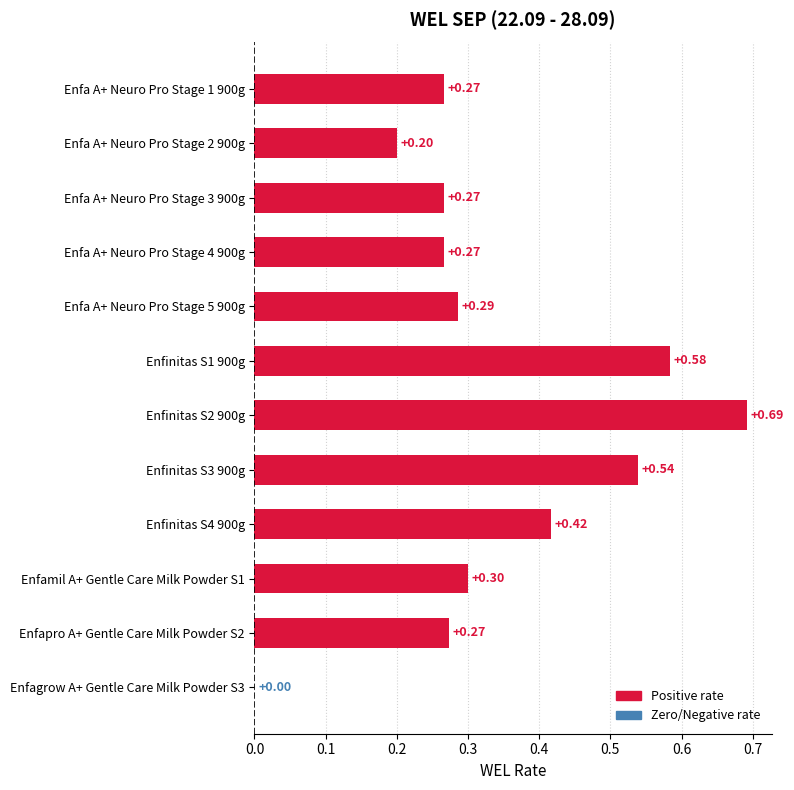

What is the sum of all values?

4.1